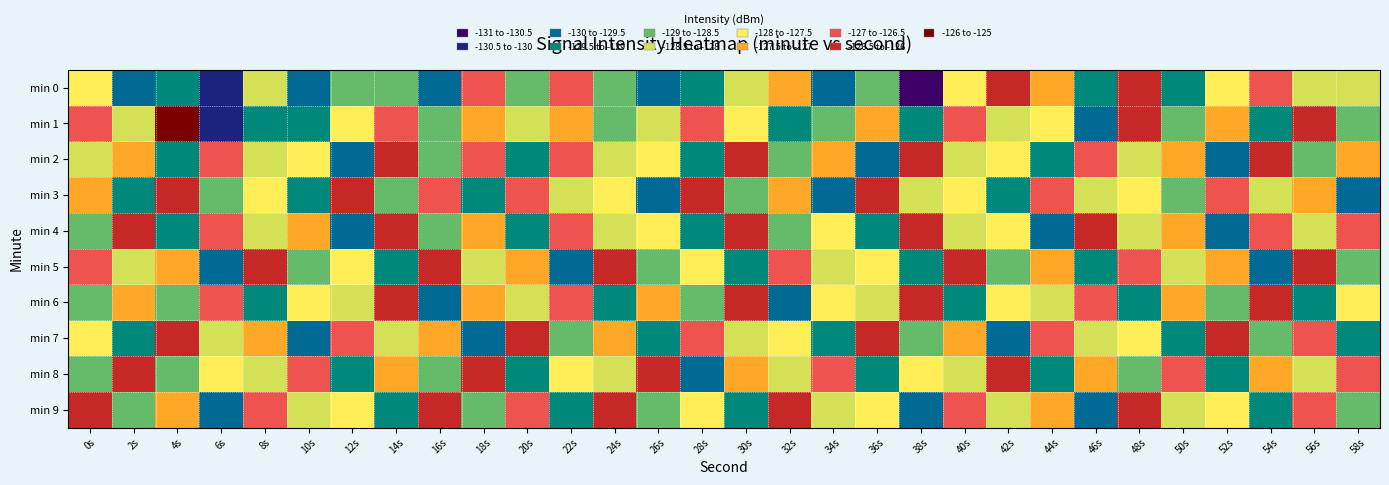

Reading left to right, list all the values displayed in this chart.

min 0: 0s=-128.0	2s=-129.5	4s=-129.0	6s=-130.4	8s=-128.1	10s=-129.8	12s=-128.8	14s=-128.9	16s=-129.7	18s=-126.6	20s=-128.7	22s=-126.5	24s=-128.8	26s=-129.9	28s=-129.0	30s=-128.2	32s=-127.4	34s=-130.0	36s=-128.5	38s=-131.0	40s=-127.8	42s=-126.1	44s=-127.5	46s=-129.3	48s=-126.1	50s=-129.1	52s=-127.9	54s=-127.0	56s=-128.3	58s=-128.2
min 1: 0s=-126.9	2s=-128.0	4s=-125.6	6s=-130.3	8s=-129.2	10s=-129.2	12s=-127.6	14s=-126.8	16s=-128.6	18s=-127.4	20s=-128.1	22s=-127.5	24s=-129.0	26s=-128.3	28s=-126.7	30s=-127.8	32s=-129.1	34s=-128.6	36s=-127.2	38s=-129.4	40s=-126.9	42s=-128.2	44s=-127.6	46s=-129.7	48s=-126.3	50s=-128.9	52s=-127.1	54s=-129.5	56s=-126.5	58s=-128.7
min 2: 0s=-128.5	2s=-127.3	4s=-129.2	6s=-126.8	8s=-128.1	10s=-127.7	12s=-129.6	14s=-126.4	16s=-128.8	18s=-127.0	20s=-129.3	22s=-126.6	24s=-128.4	26s=-127.9	28s=-129.1	30s=-126.2	32s=-128.7	34s=-127.5	36s=-129.8	38s=-126.1	40s=-128.3	42s=-127.8	44s=-129.5	46s=-126.7	48s=-128.2	50s=-127.4	52s=-129.9	54s=-126.3	56s=-128.6	58s=-127.1
min 3: 0s=-127.2	2s=-129.1	4s=-126.5	6s=-128.9	8s=-127.6	10s=-129.4	12s=-126.3	14s=-128.7	16s=-127.0	18s=-129.3	20s=-126.8	22s=-128.2	24s=-127.7	26s=-129.6	28s=-126.4	30s=-128.8	32s=-127.3	34s=-129.7	36s=-126.1	38s=-128.5	40s=-127.9	42s=-129.2	44s=-126.6	46s=-128.4	48s=-127.8	50s=-129.0	52s=-126.9	54s=-128.1	56s=-127.5	58s=-129.8
min 4: 0s=-128.9	2s=-126.2	4s=-129.5	6s=-126.8	8s=-128.3	10s=-127.1	12s=-129.7	14s=-126.4	16s=-128.6	18s=-127.3	20s=-129.1	22s=-126.7	24s=-128.2	26s=-127.8	28s=-129.4	30s=-126.1	32s=-128.8	34s=-127.6	36s=-129.3	38s=-126.5	40s=-128.1	42s=-127.9	44s=-129.6	46s=-126.3	48s=-128.5	50s=-127.2	52s=-129.8	54s=-126.6	56s=-128.4	58s=-127.0
min 5: 0s=-126.8	2s=-128.5	4s=-127.2	6s=-129.6	8s=-126.3	10s=-128.9	12s=-127.7	14s=-129.2	16s=-126.5	18s=-128.1	20s=-127.4	22s=-129.7	24s=-126.2	26s=-128.8	28s=-127.6	30s=-129.3	32s=-126.7	34s=-128.2	36s=-127.9	38s=-129.5	40s=-126.1	42s=-128.6	44s=-127.3	46s=-129.1	48s=-126.9	50s=-128.4	52s=-127.5	54s=-129.8	56s=-126.4	58s=-128.7
min 6: 0s=-129.0	2s=-127.1	4s=-128.7	6s=-126.6	8s=-129.4	10s=-127.8	12s=-128.3	14s=-126.2	16s=-129.6	18s=-127.5	20s=-128.1	22s=-126.8	24s=-129.2	26s=-127.3	28s=-128.9	30s=-126.4	32s=-129.7	34s=-127.6	36s=-128.5	38s=-126.1	40s=-129.3	42s=-127.9	44s=-128.2	46s=-126.7	48s=-129.5	50s=-127.4	52s=-128.8	54s=-126.3	56s=-129.1	58s=-127.7
min 7: 0s=-127.8	2s=-129.3	4s=-126.5	6s=-128.1	8s=-127.2	10s=-129.6	12s=-126.7	14s=-128.4	16s=-127.1	18s=-129.8	20s=-126.3	22s=-128.7	24s=-127.5	26s=-129.1	28s=-126.9	30s=-128.2	32s=-127.7	34s=-129.4	36s=-126.1	38s=-128.8	40s=-127.3	42s=-129.7	44s=-126.6	46s=-128.5	48s=-127.9	50s=-129.2	52s=-126.4	54s=-128.6	56s=-127.0	58s=-129.5
min 8: 0s=-128.6	2s=-126.4	4s=-129.0	6s=-127.7	8s=-128.3	10s=-126.8	12s=-129.5	14s=-127.1	16s=-128.9	18s=-126.2	20s=-129.3	22s=-127.6	24s=-128.2	26s=-126.5	28s=-129.7	30s=-127.4	32s=-128.1	34s=-126.9	36s=-129.4	38s=-127.8	40s=-128.5	42s=-126.3	44s=-129.1	46s=-127.2	48s=-128.8	50s=-126.7	52s=-129.2	54s=-127.5	56s=-128.4	58s=-126.6
min 9: 0s=-126.1	2s=-128.9	4s=-127.3	6s=-129.6	8s=-126.8	10s=-128.2	12s=-127.7	14s=-129.3	16s=-126.5	18s=-128.7	20s=-127.0	22s=-129.1	24s=-126.4	26s=-128.6	28s=-127.9	30s=-129.5	32s=-126.2	34s=-128.3	36s=-127.6	38s=-129.8	40s=-126.7	42s=-128.1	44s=-127.4	46s=-129.7	48s=-126.3	50s=-128.5	52s=-127.8	54s=-129.2	56s=-126.6	58s=-128.8